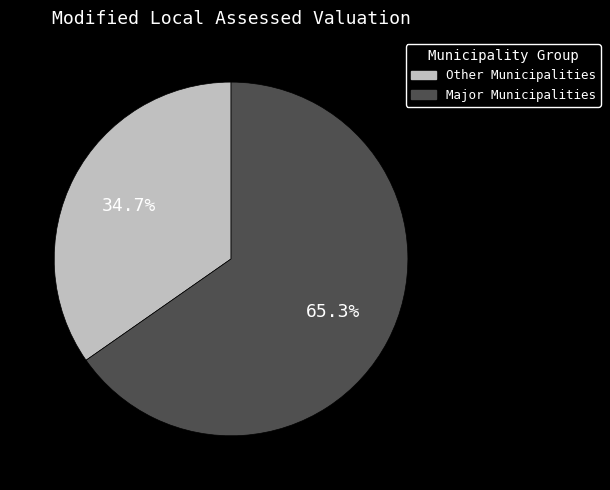

Is there a majority slice in this chart?

Yes